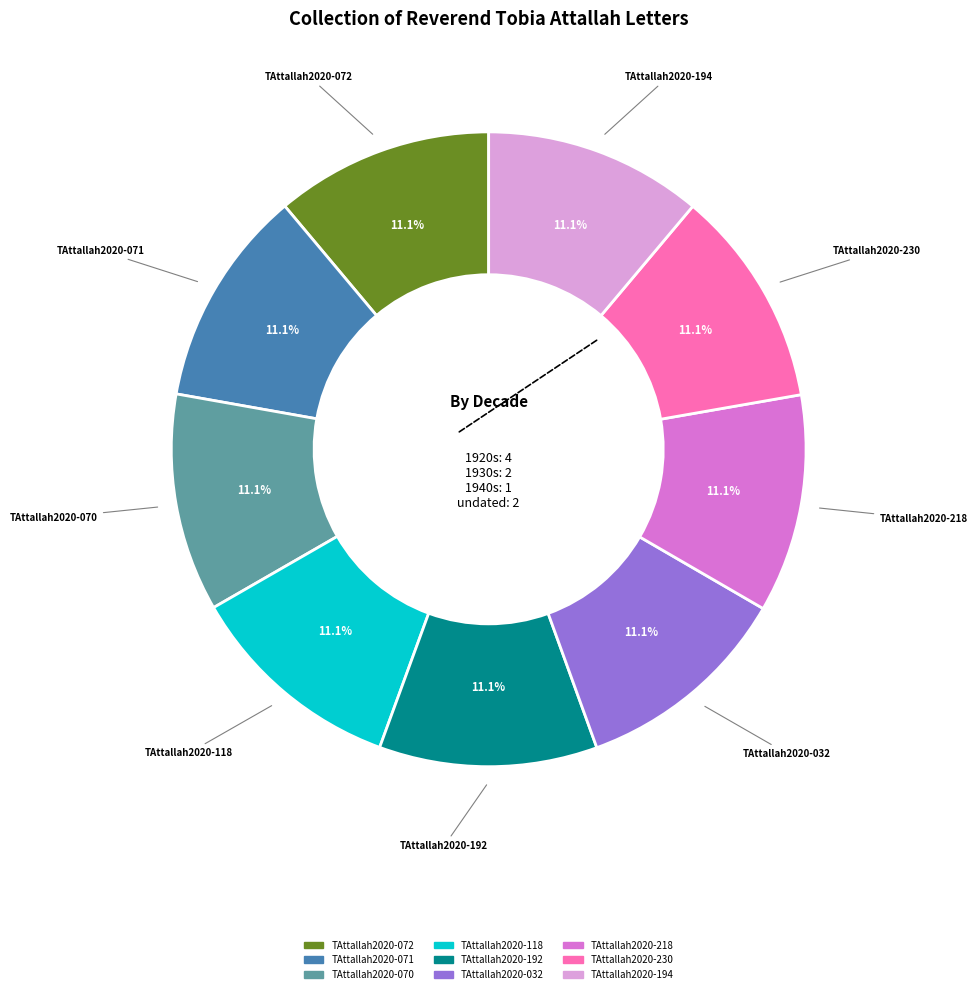

To the nearest percent, what is the combined percentage of TAttallah2020-230 and TAttallah2020-071?

22%